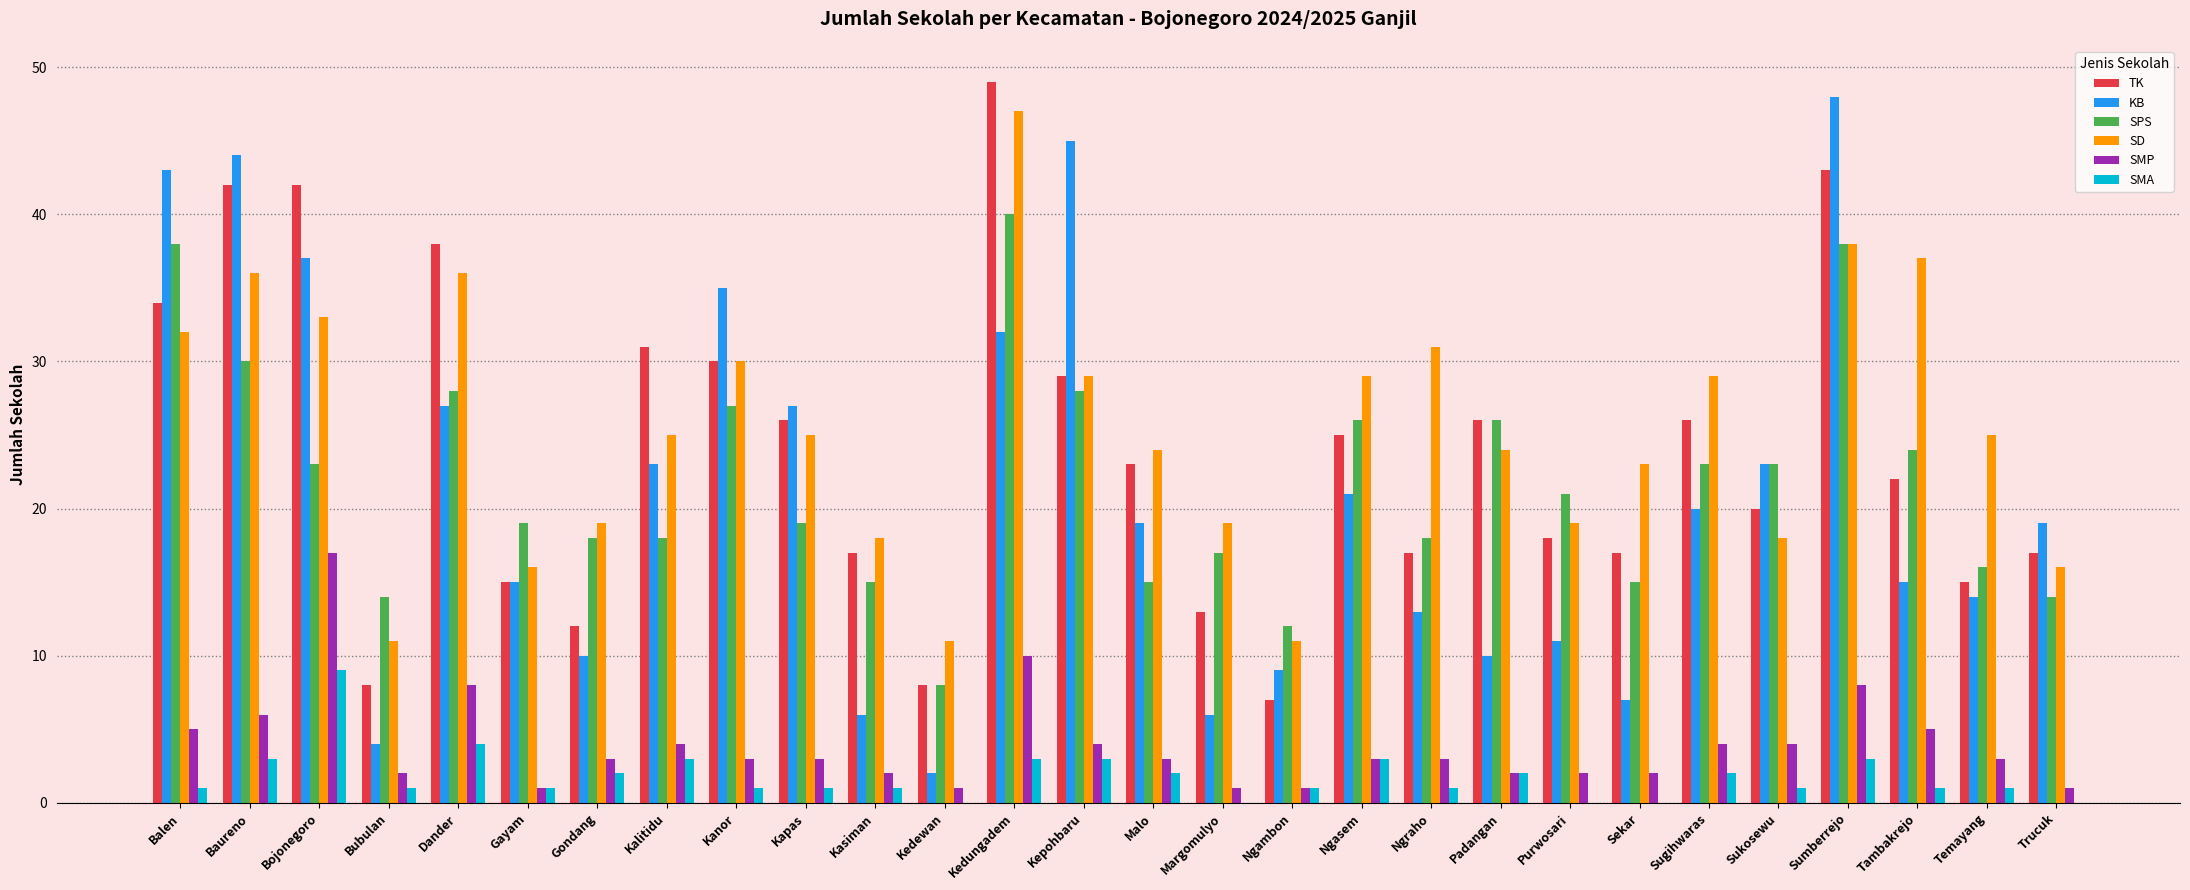

What is the approximate value of TK at Kedungadem?

49